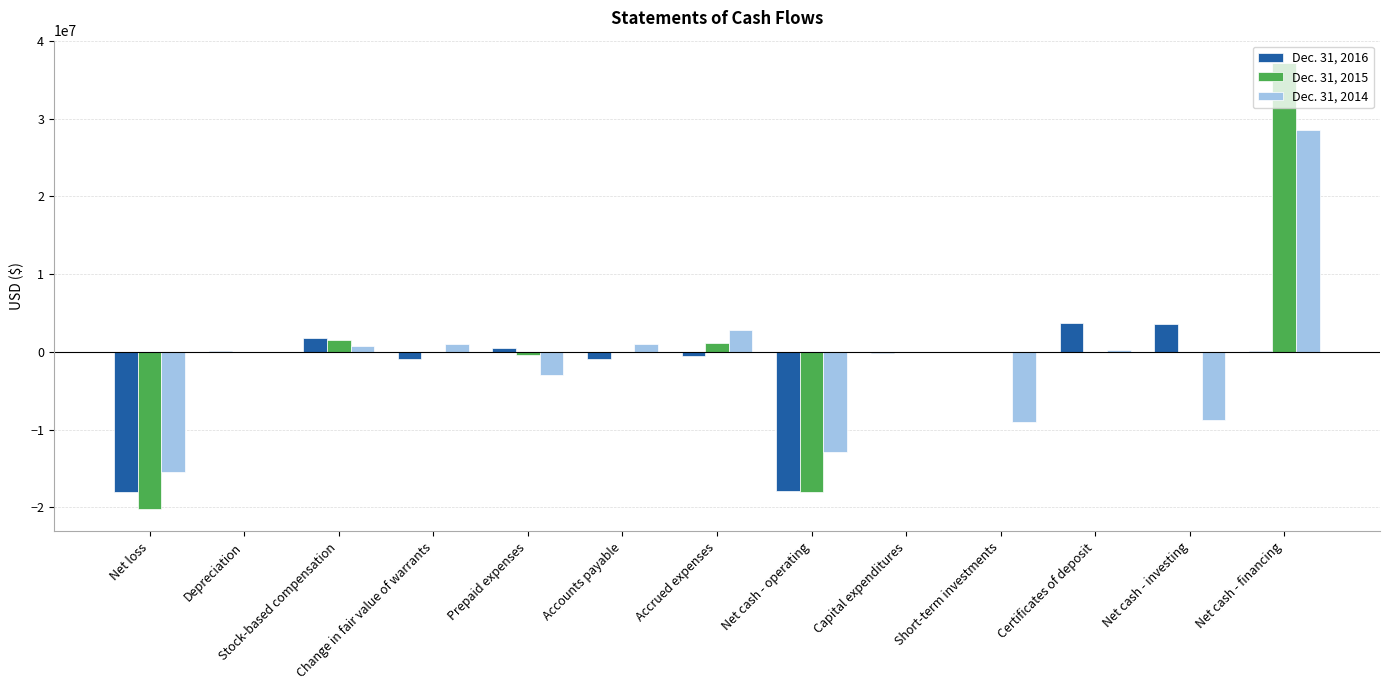

What are all the series names shown in the legend?

Dec. 31, 2016, Dec. 31, 2015, Dec. 31, 2014